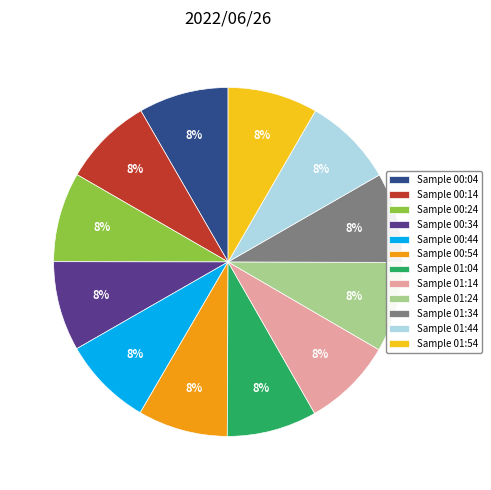

To the nearest percent, what portion does Sample 01:04 represent?

8%